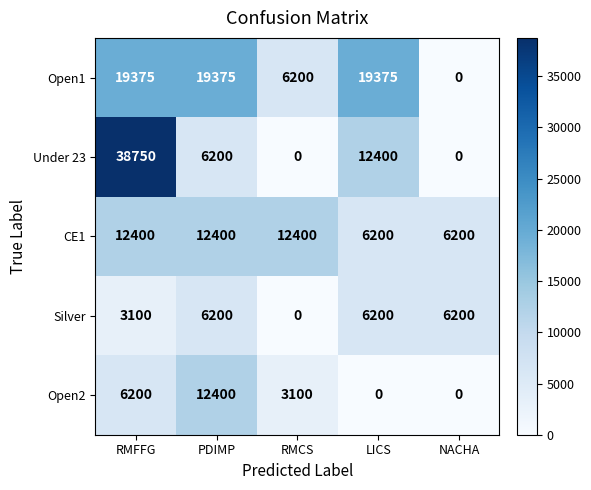

Which series has the largest total across all categories?

Open1